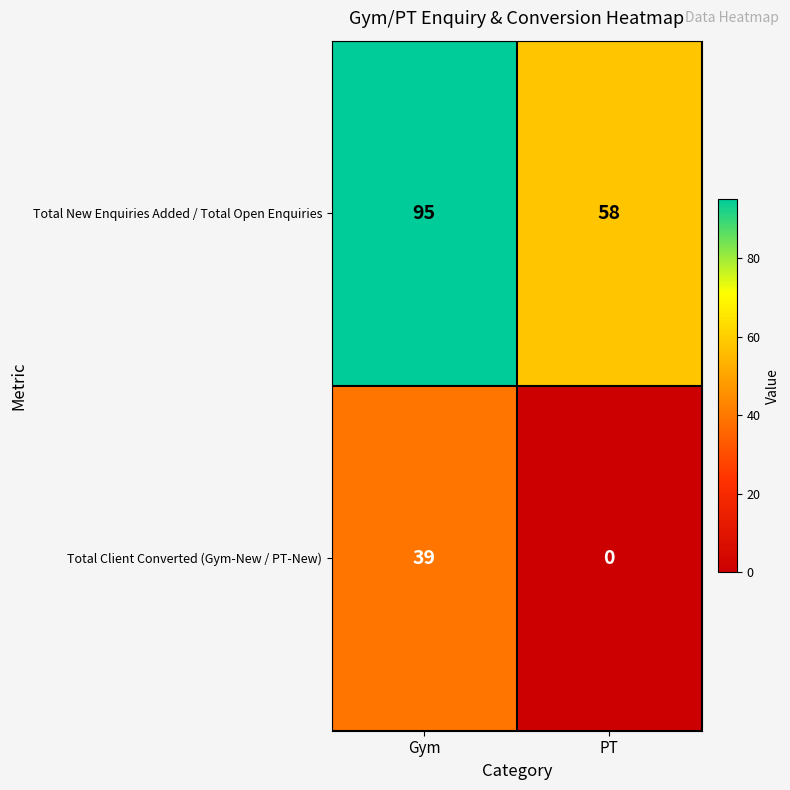

What is the difference between the highest and lowest values at Gym?

56